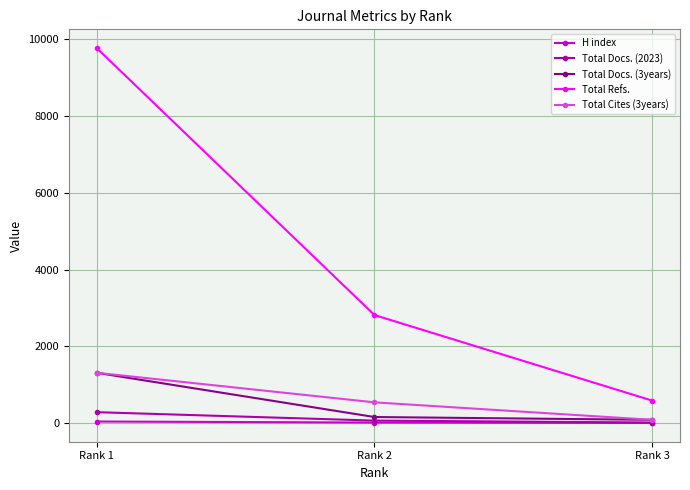

What is the total value across all series at Rank 2?

3614